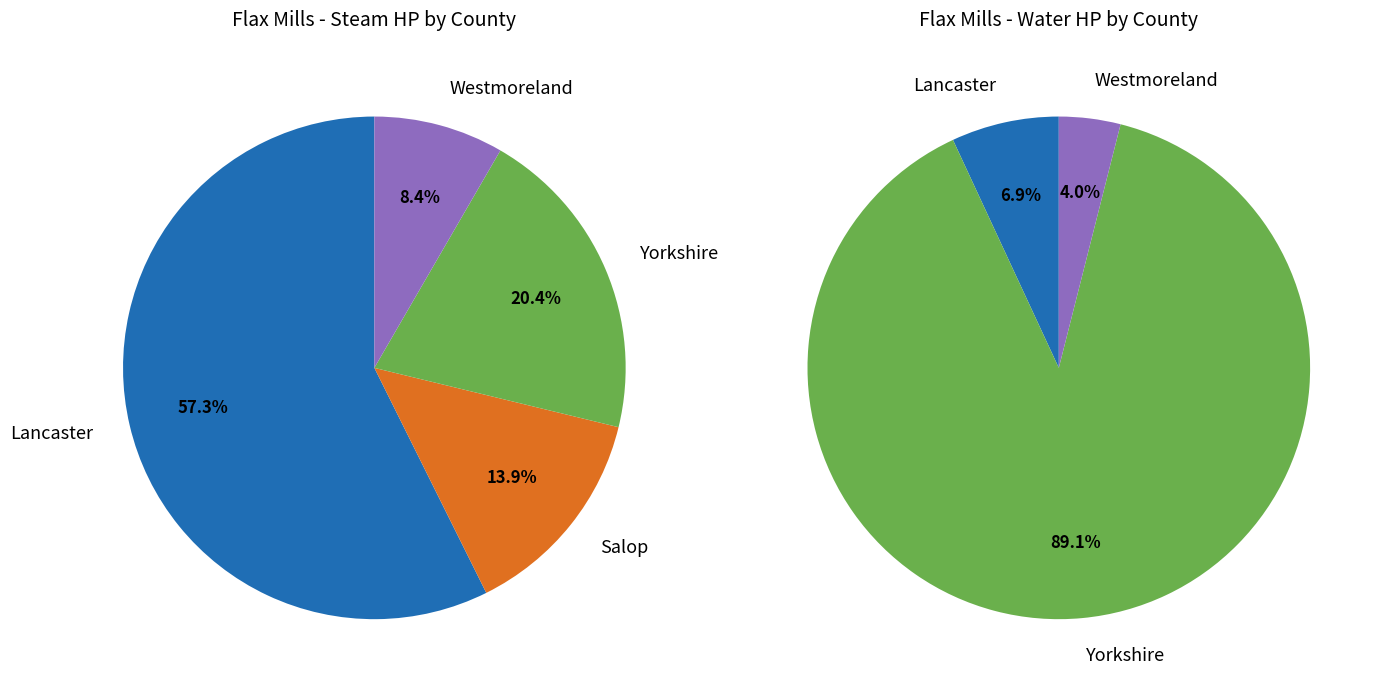

The Cheshire slice represents 13% of the pie. True or false?

False